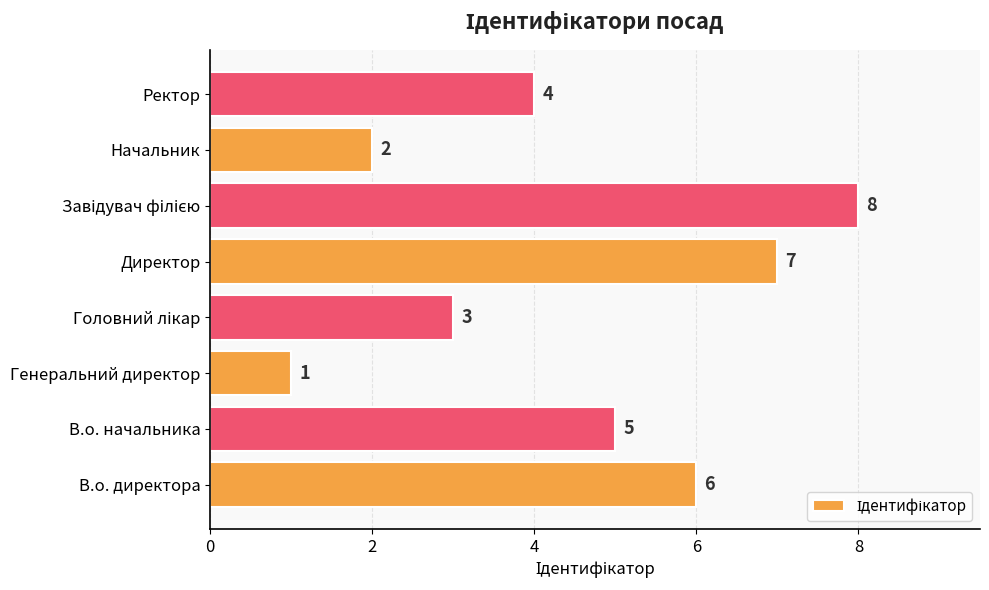

What is the difference between the second highest and minimum values?

6